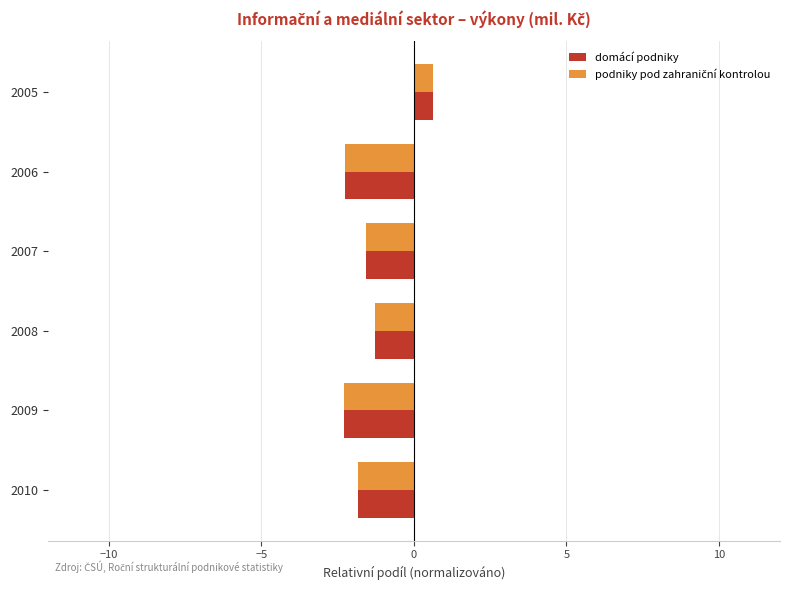

True or false: domácí podniky has a value of -1.6 at 2007.

True